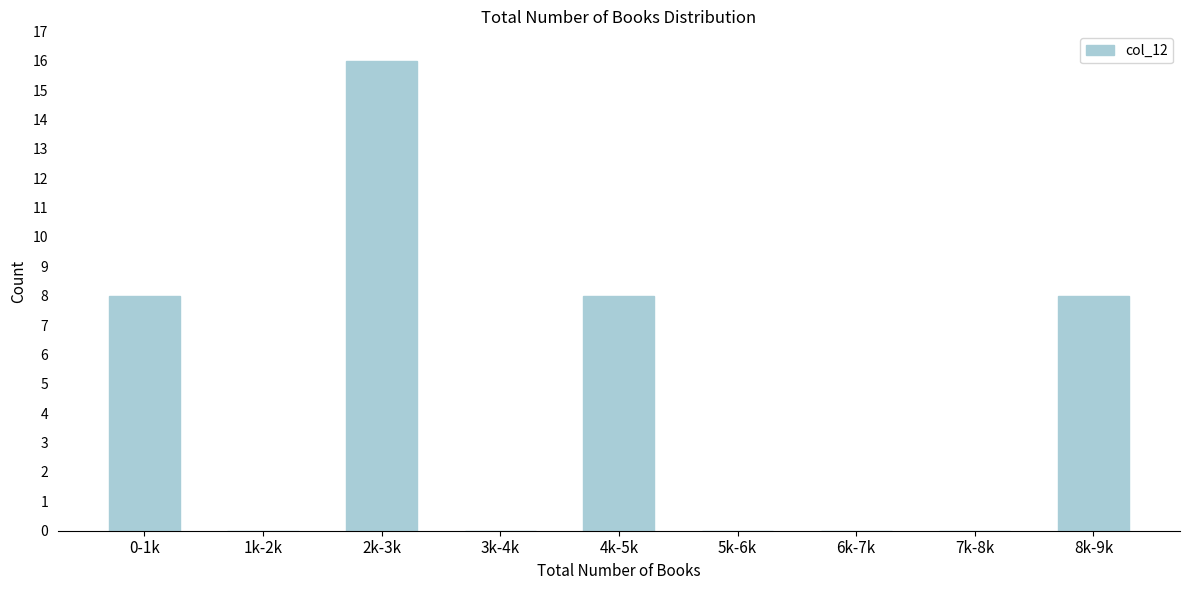

Reading left to right, what are all the values shown in this chart?

0-1k=8	1k-2k=0	2k-3k=16	3k-4k=0	4k-5k=8	5k-6k=0	6k-7k=0	7k-8k=0	8k-9k=8